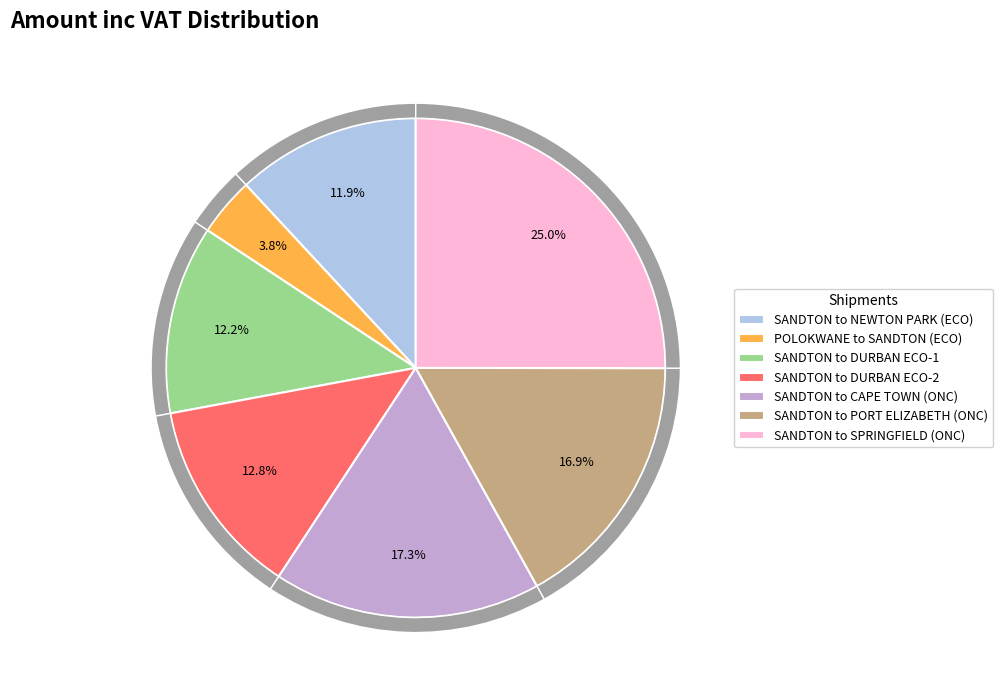

Rank the categories by value from highest to lowest.

SANDTON to SPRINGFIELD (ONC), SANDTON to CAPE TOWN (ONC), SANDTON to PORT ELIZABETH (ONC), SANDTON to DURBAN ECO-2, SANDTON to DURBAN ECO-1, SANDTON to NEWTON PARK (ECO), POLOKWANE to SANDTON (ECO)